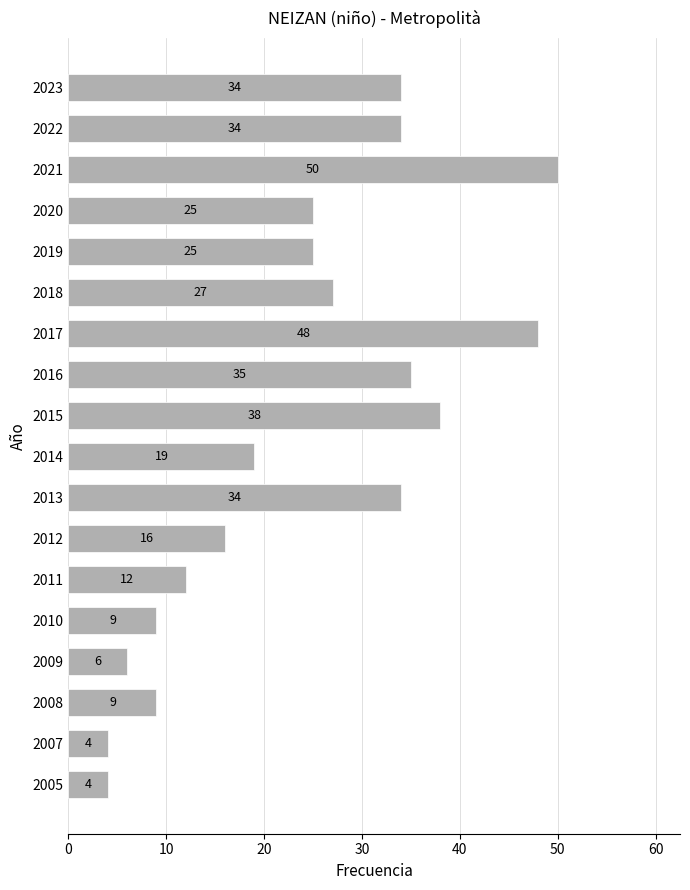

Reading top to bottom, extract all data points from this chart.

34	34	50	25	25	27	48	35	38	19	34	16	12	9	6	9	4	4